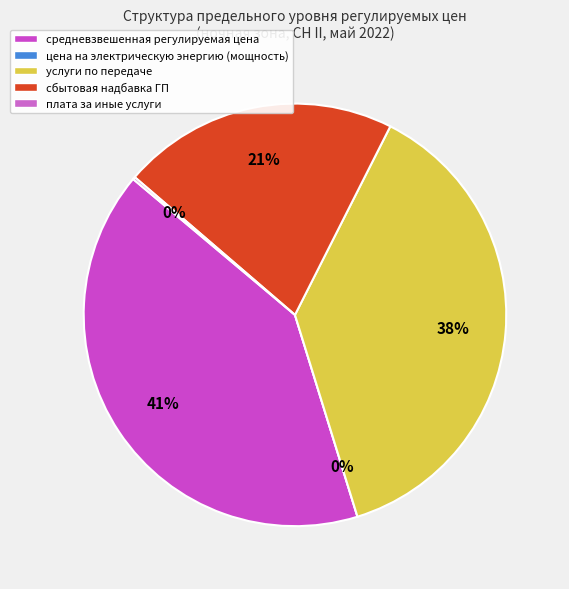

Which slice is the smallest?

цена на электрическую энергию (мощность)